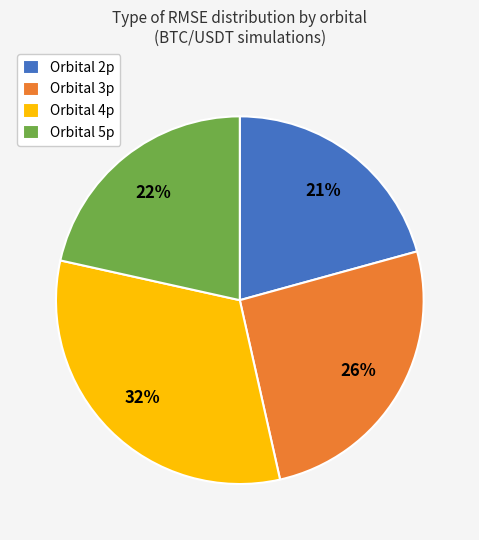

To the nearest percent, what is the difference between the largest and smallest slice percentages?

11%